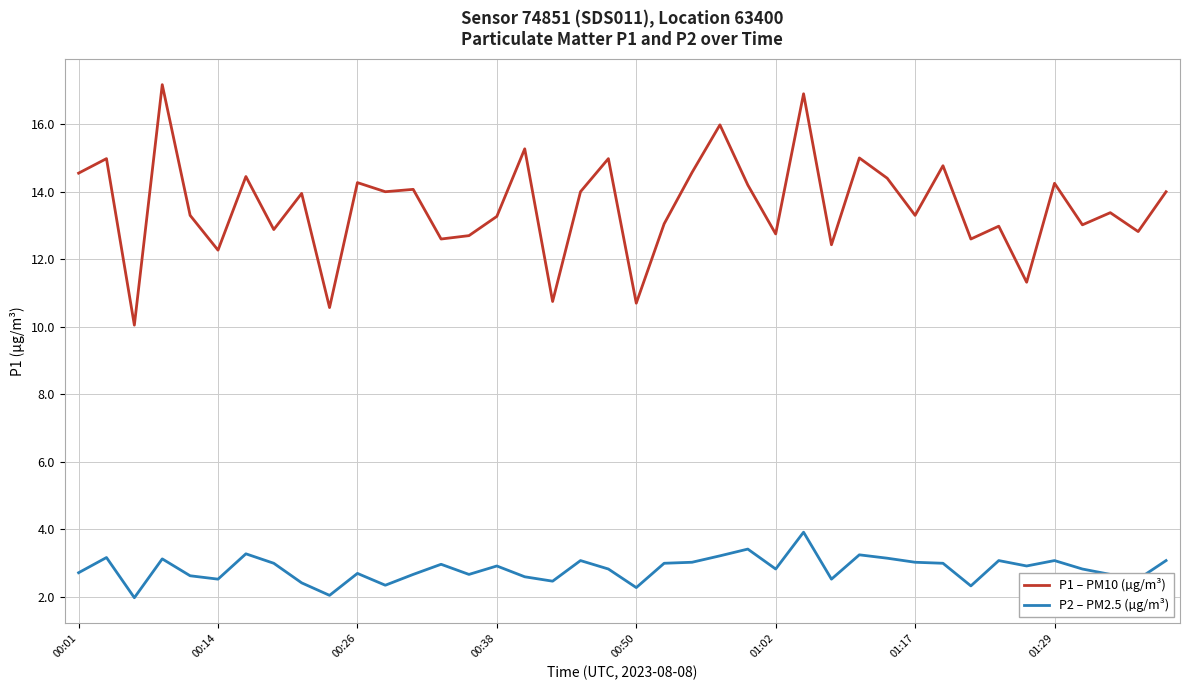

List the series in order of their overall mean, lowest first.

P2 – PM2.5 (µg/m³), P1 – PM10 (µg/m³)